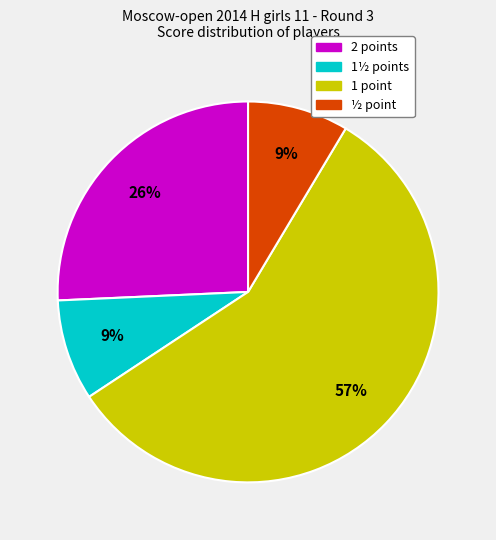

To the nearest percent, what is the average slice percentage?

25%